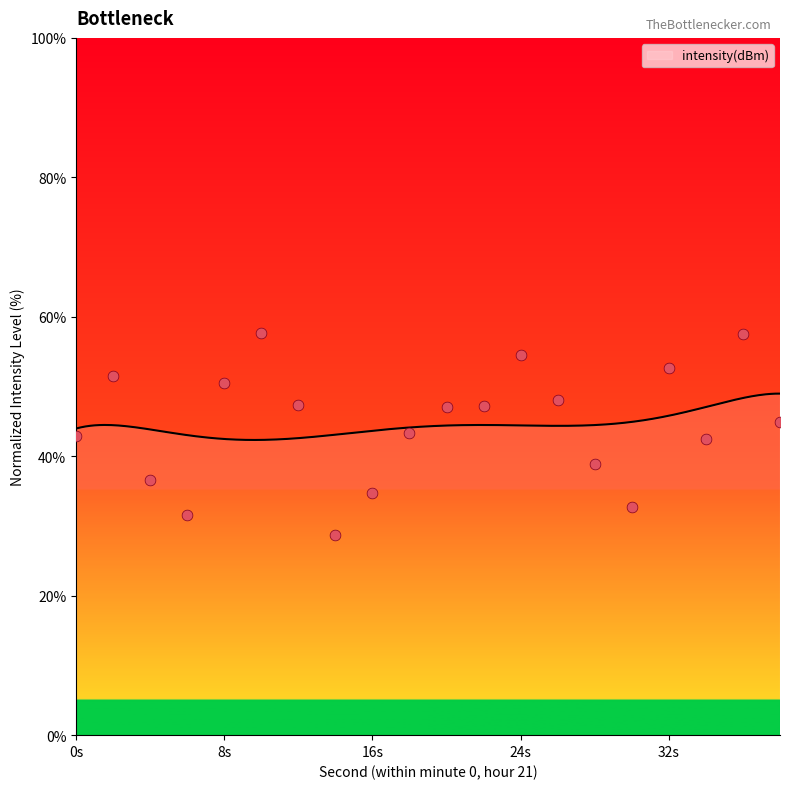

What is the change in value from 24 to 30?

-21.7